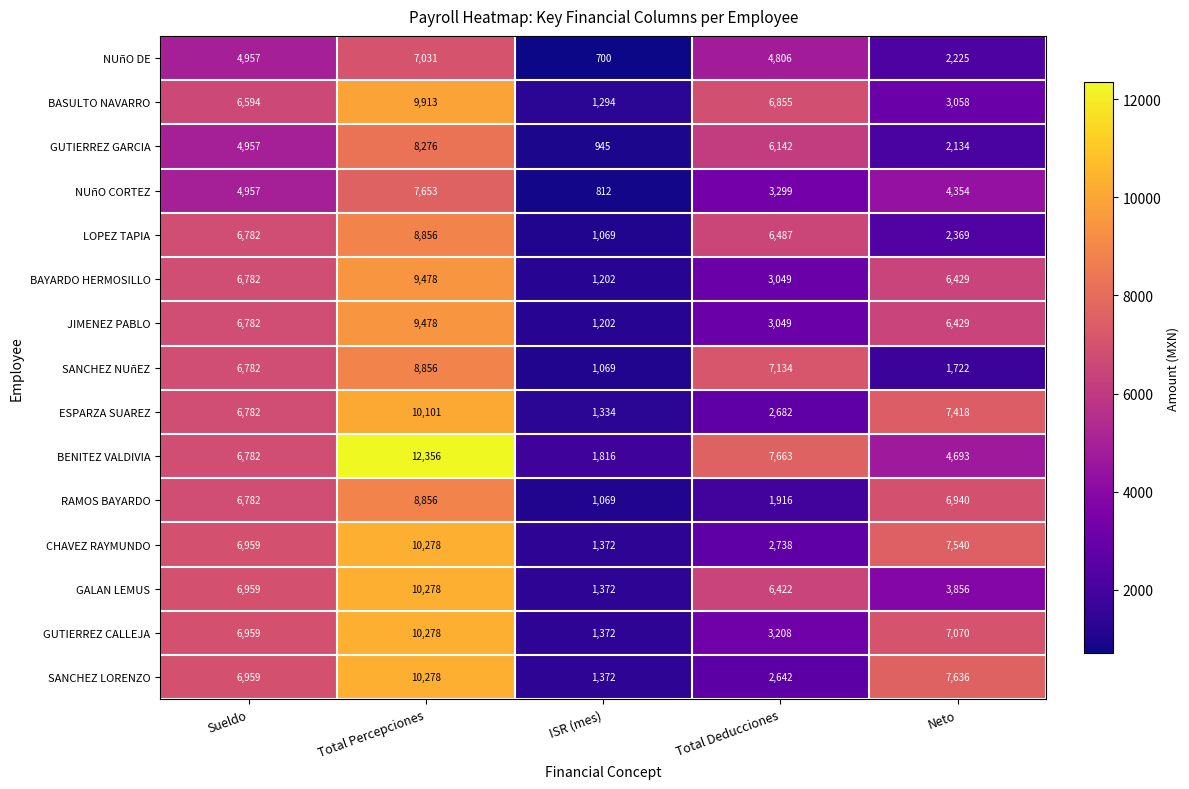

How many distinct data groups are displayed?

15